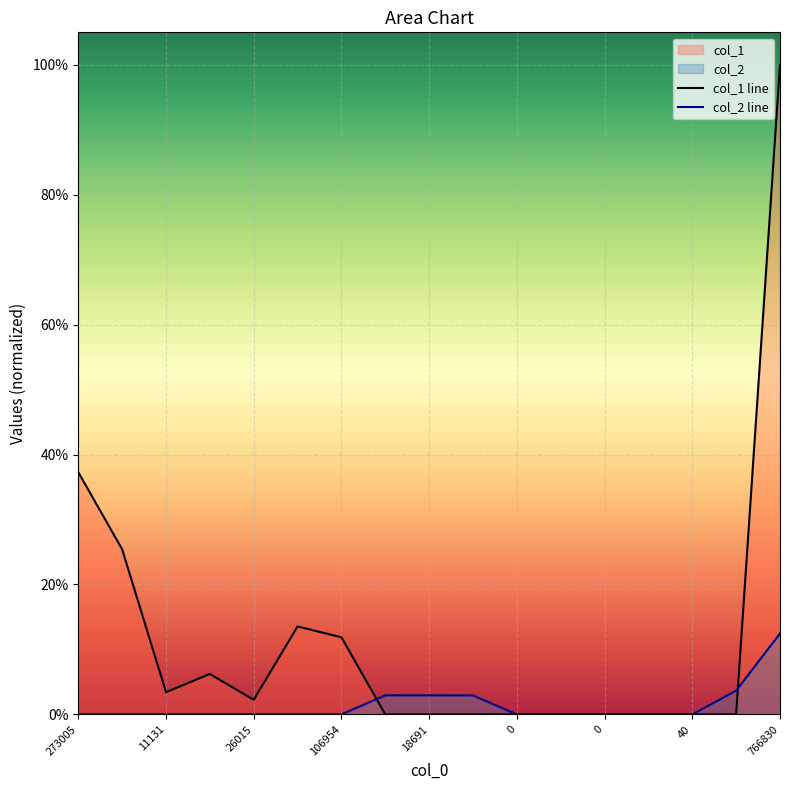

Does the chart display data point markers on the line(s)?

No